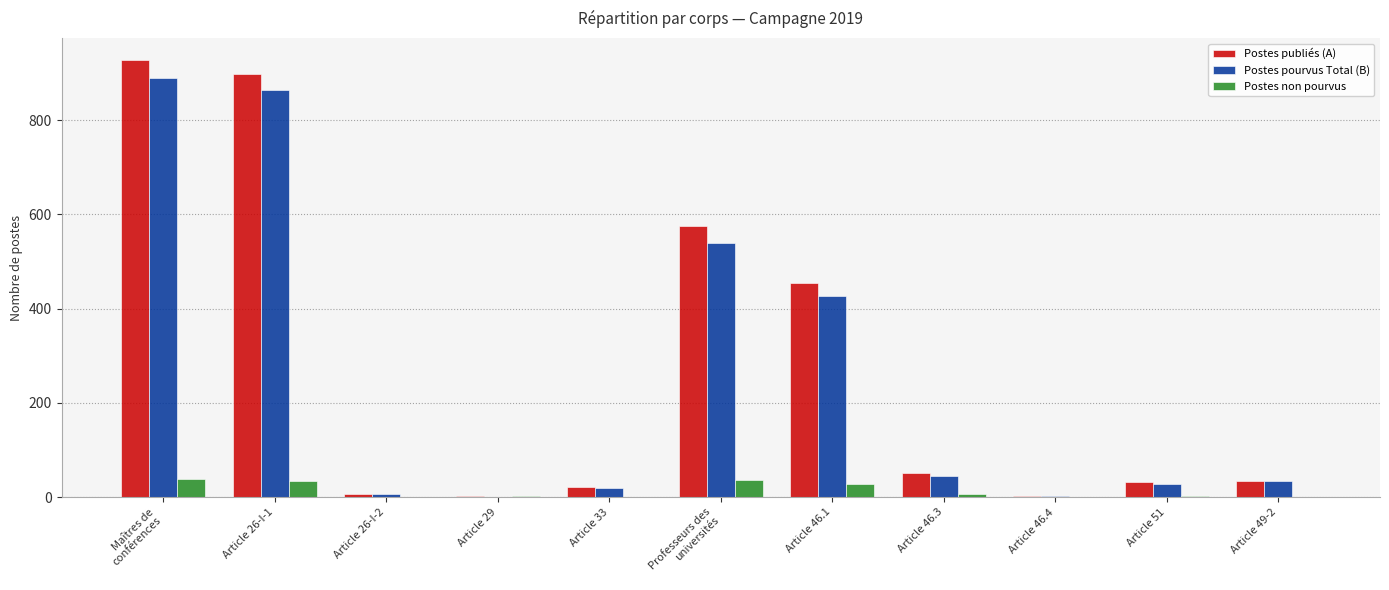

Is it true that Postes publiés (A) equals 3 at Article 29?

True